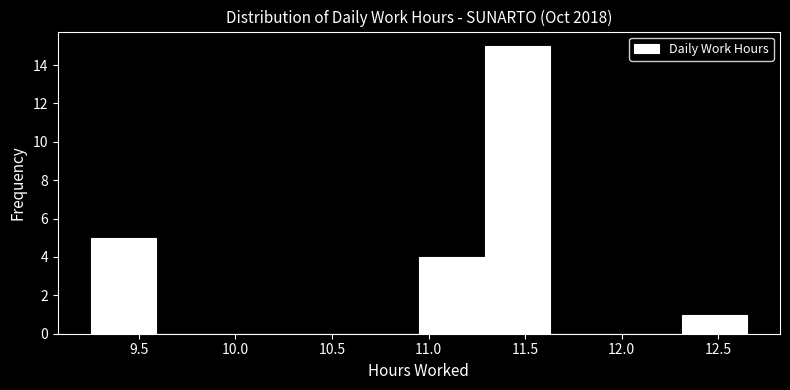

How tall is the bar that spans 11.29 to 11.63 on the x-axis? Neither the bar edges nor the heights are printed on the chart, so give them approximately, as read against the axes.

15